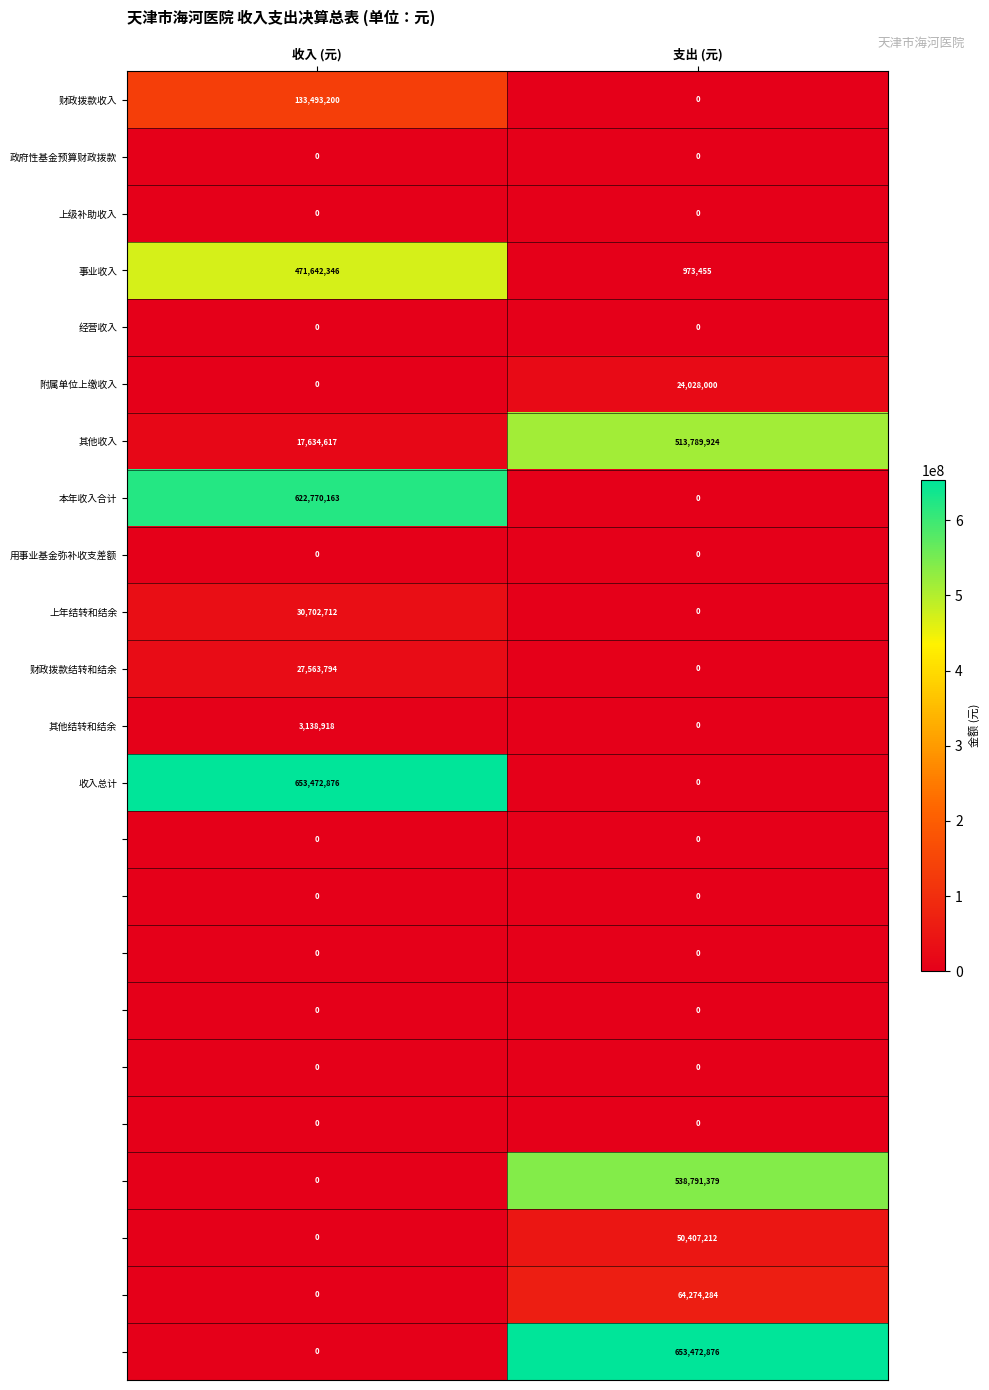

How many data points does each series have?

2